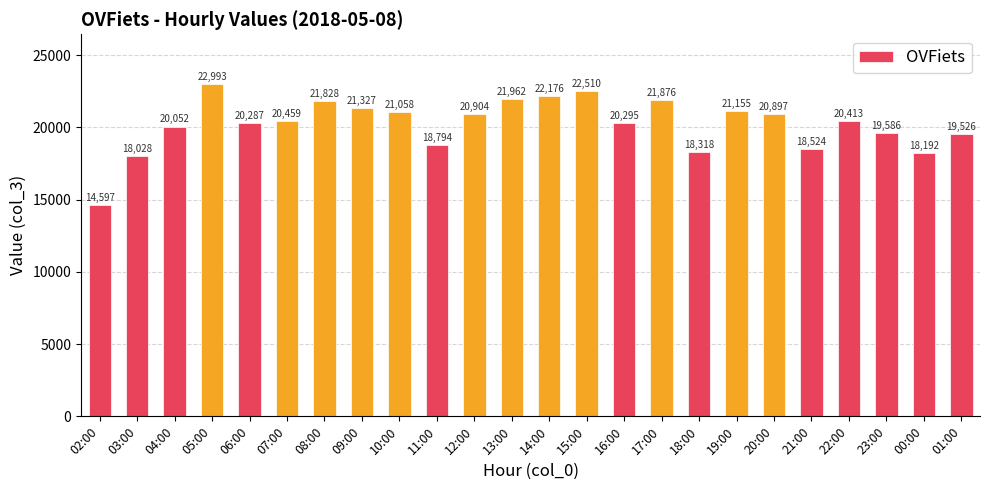

Is it true that the value at 09:00 is 4995?

False